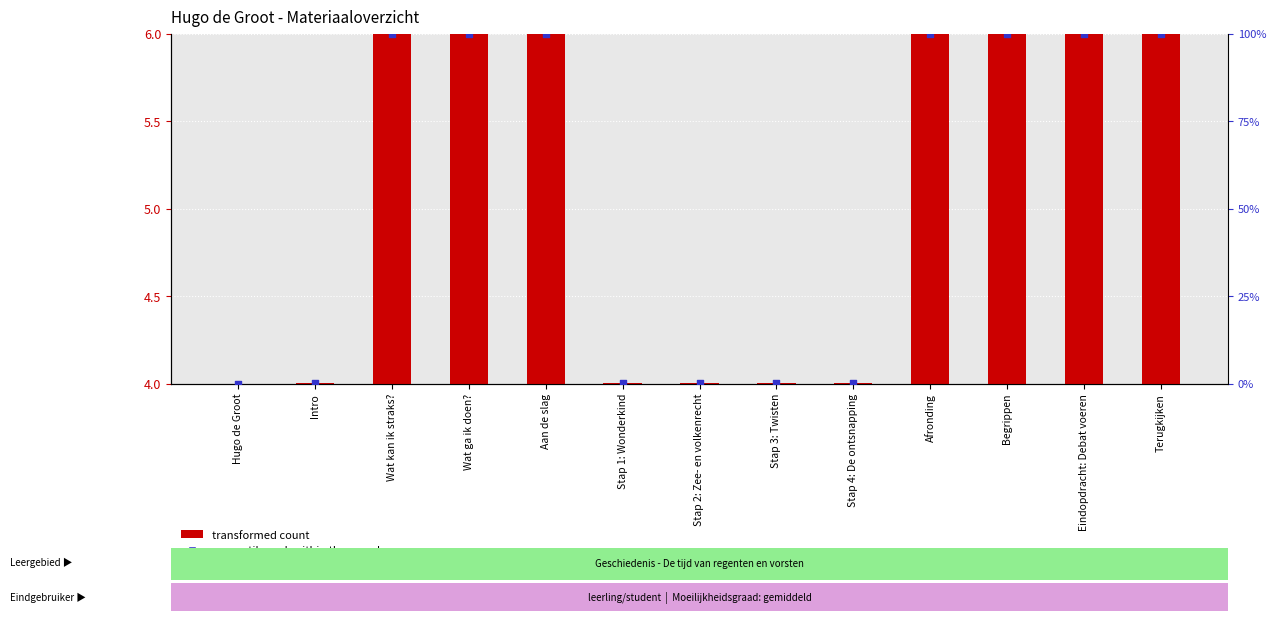

Which series has the widest spread of Y values?

percentile rank within the sample